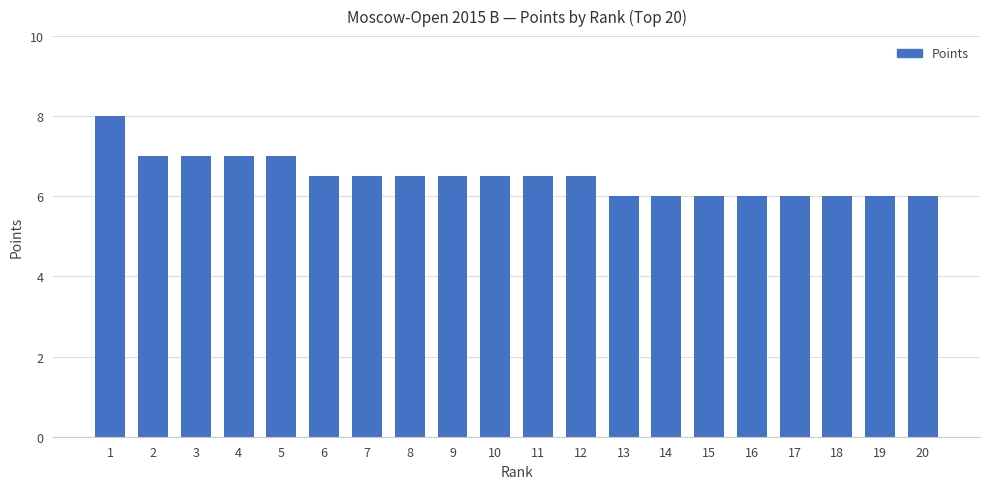

Which has a higher value, 16 or 3?

3